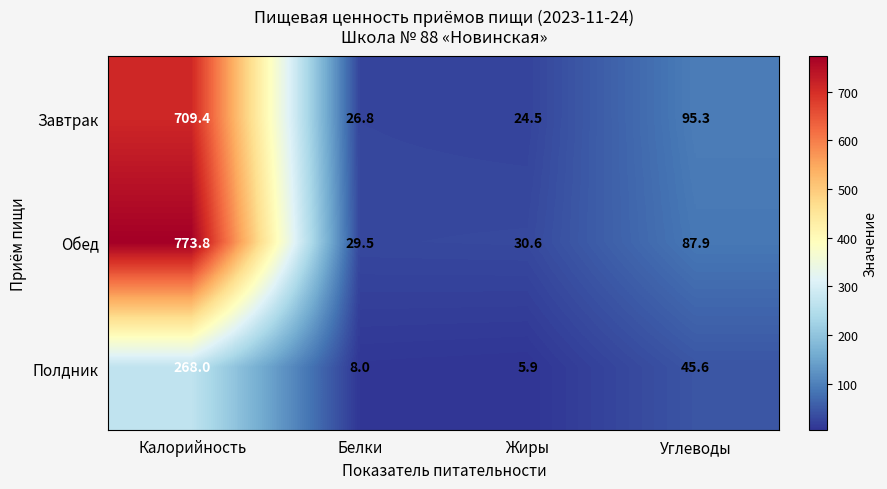

At how many categories does at least one series exceed 537?

1